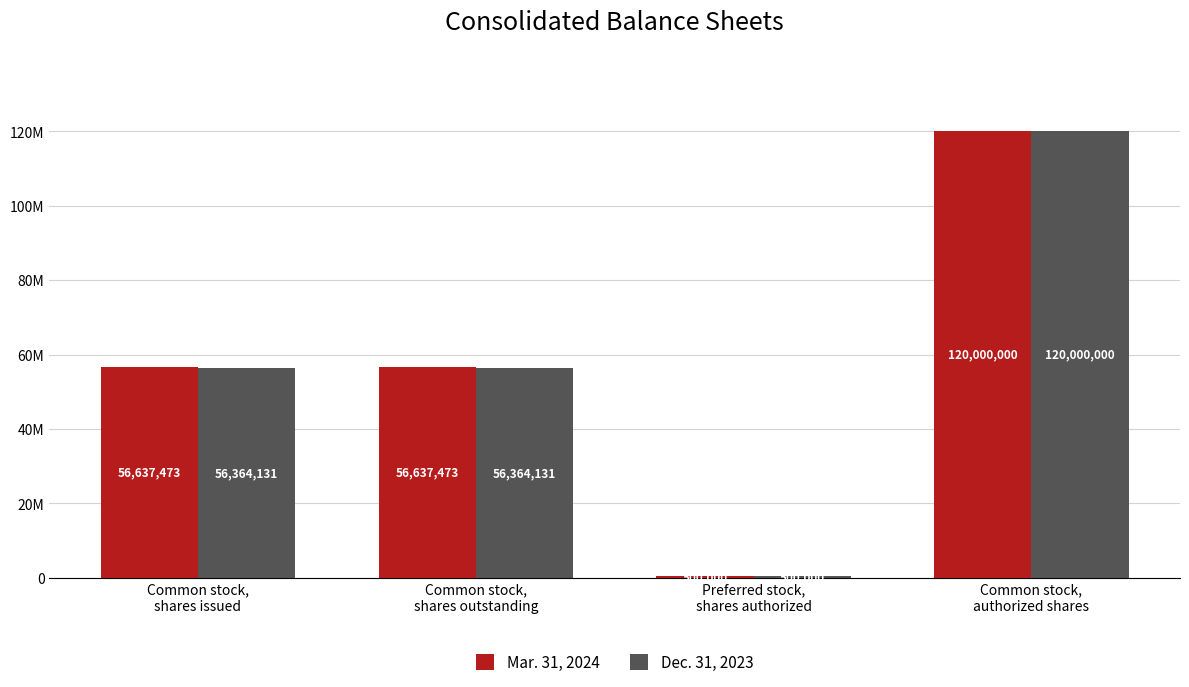

What is the label of the 2nd bar from the right?

Preferred stock,
shares authorized